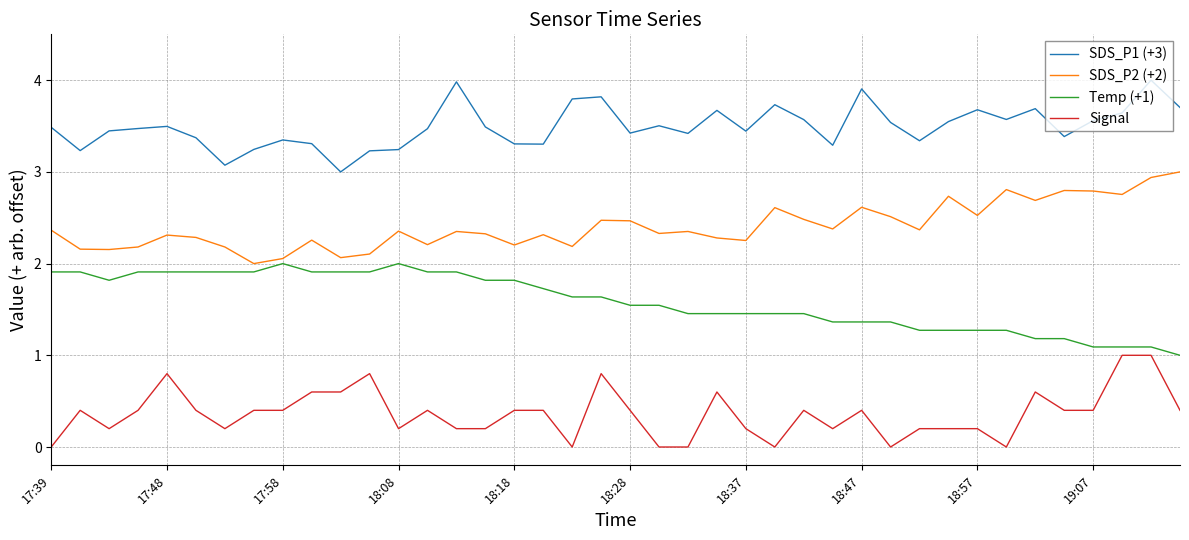

How many lines are shown in the chart?

4